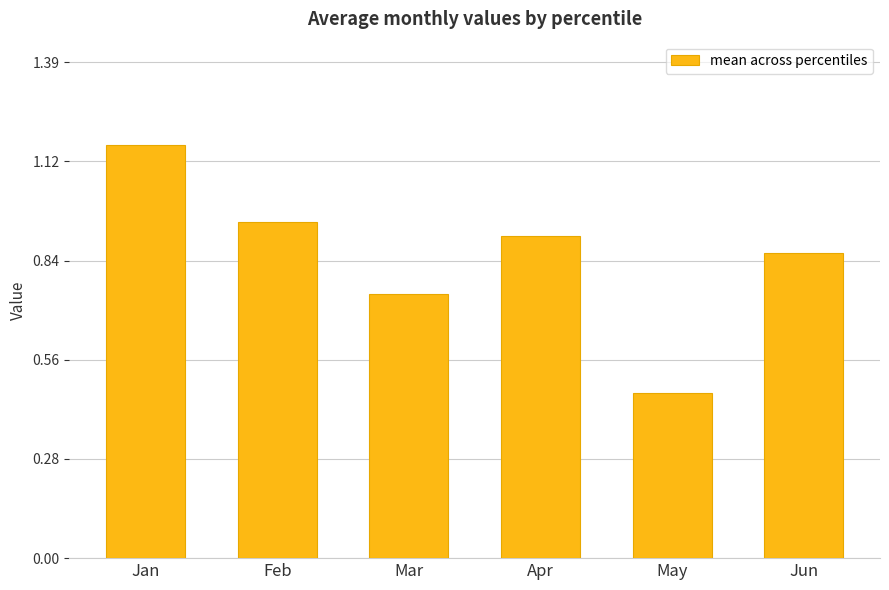

Count the number of categories in the chart.

6